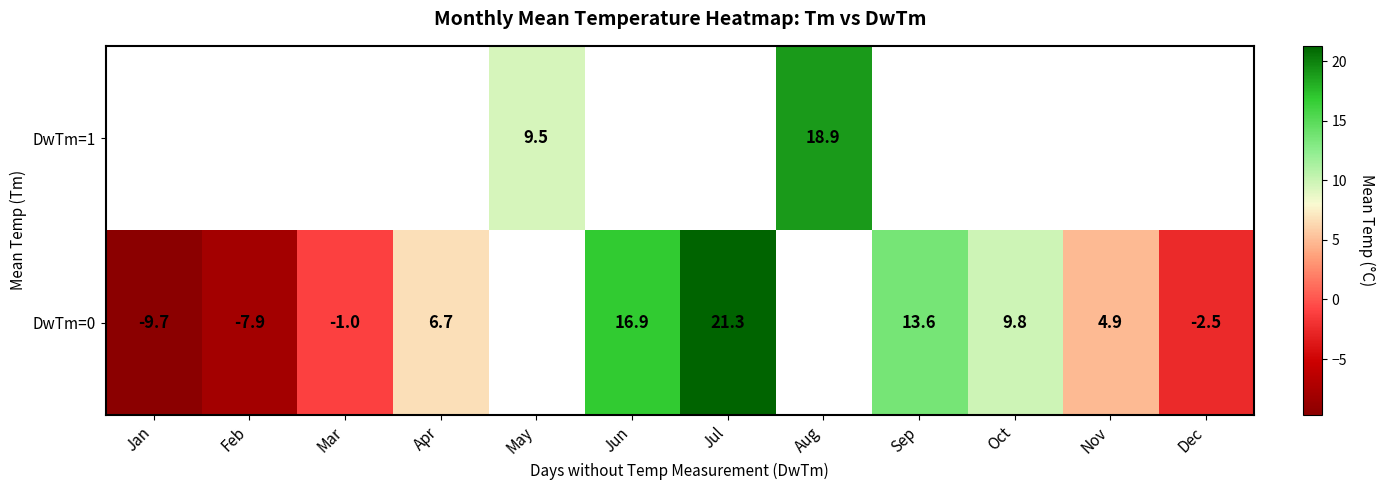

At how many categories does at least one series exceed 17?

2